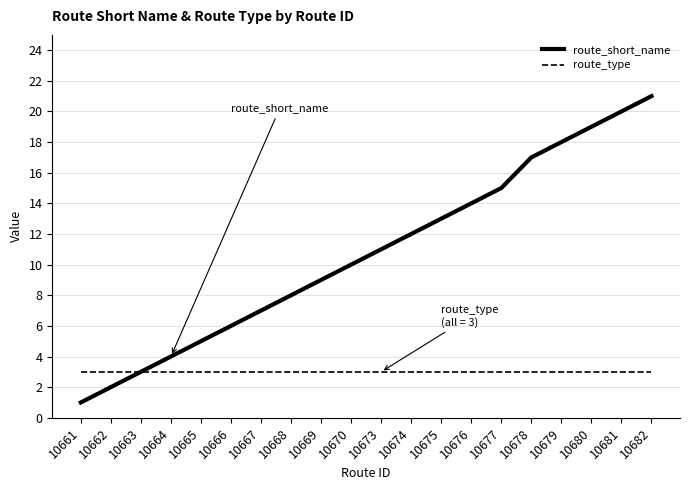

Which series has the largest range (max minus min)?

route_short_name